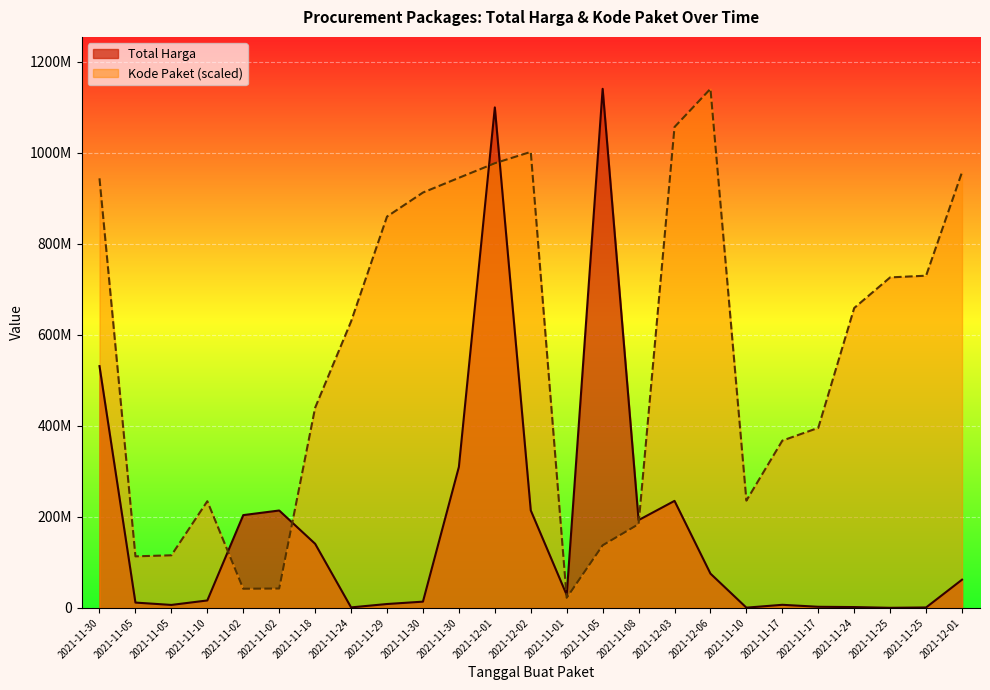

What is the approximate value of Total Harga at 2021-11-08?

193029800.0